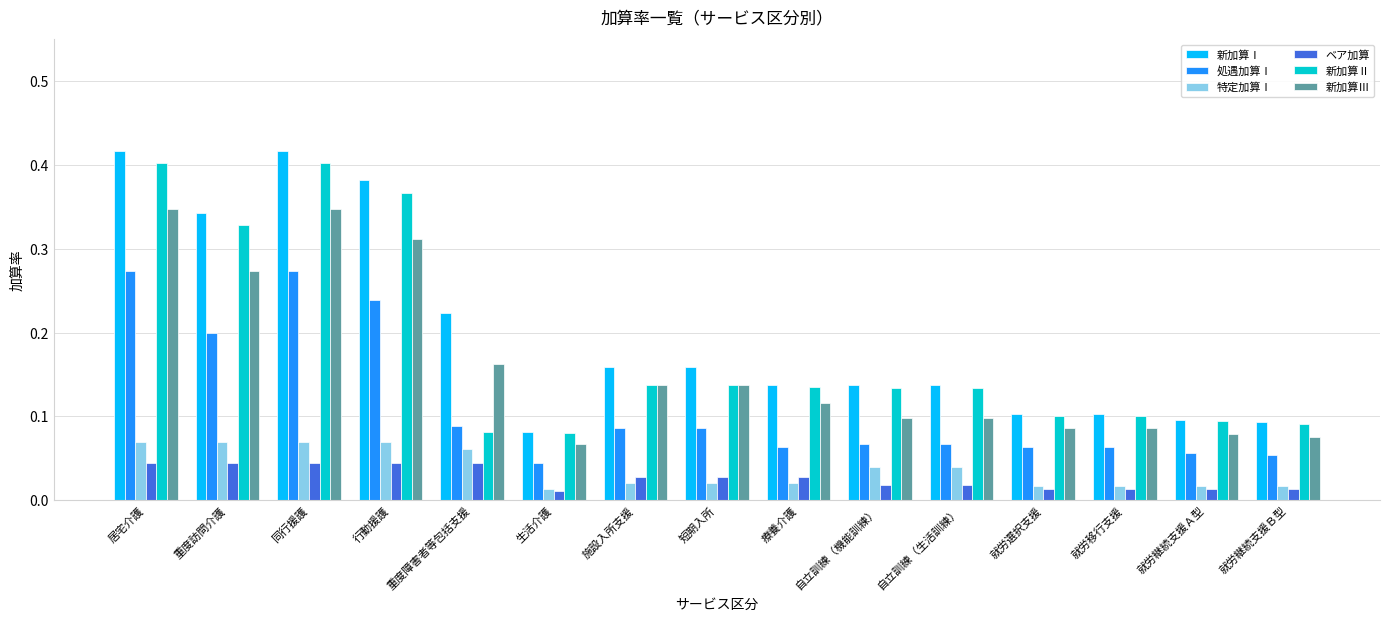

Which series has the largest total across all categories?

新加算Ⅰ